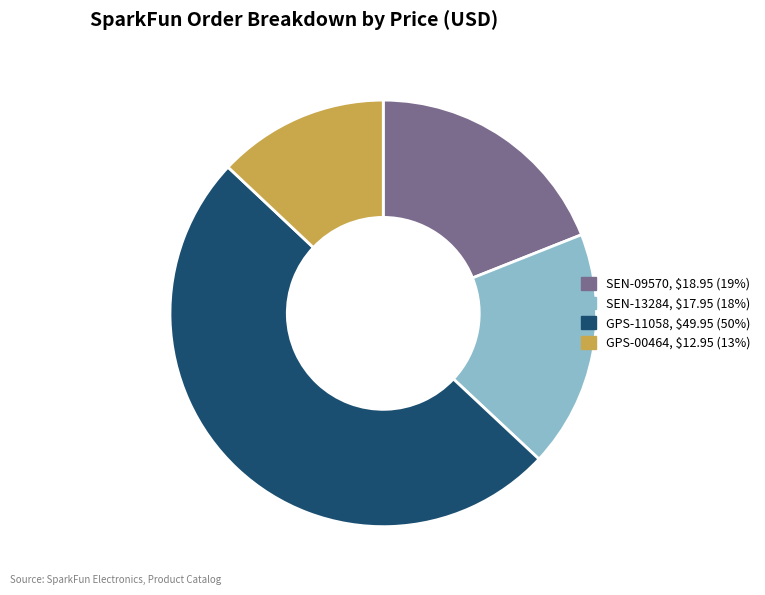

Rank the categories by value from lowest to highest.

GPS-00464, SEN-13284, SEN-09570, GPS-11058